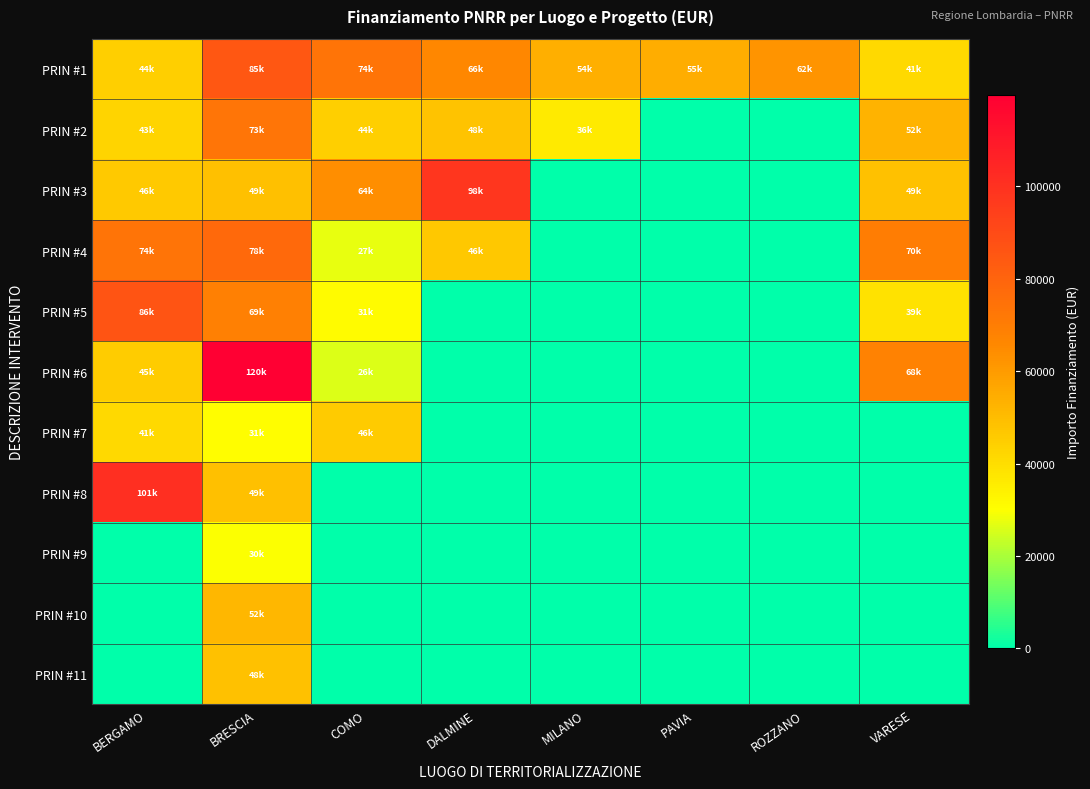

At how many categories does at least one series exceed 868?

8